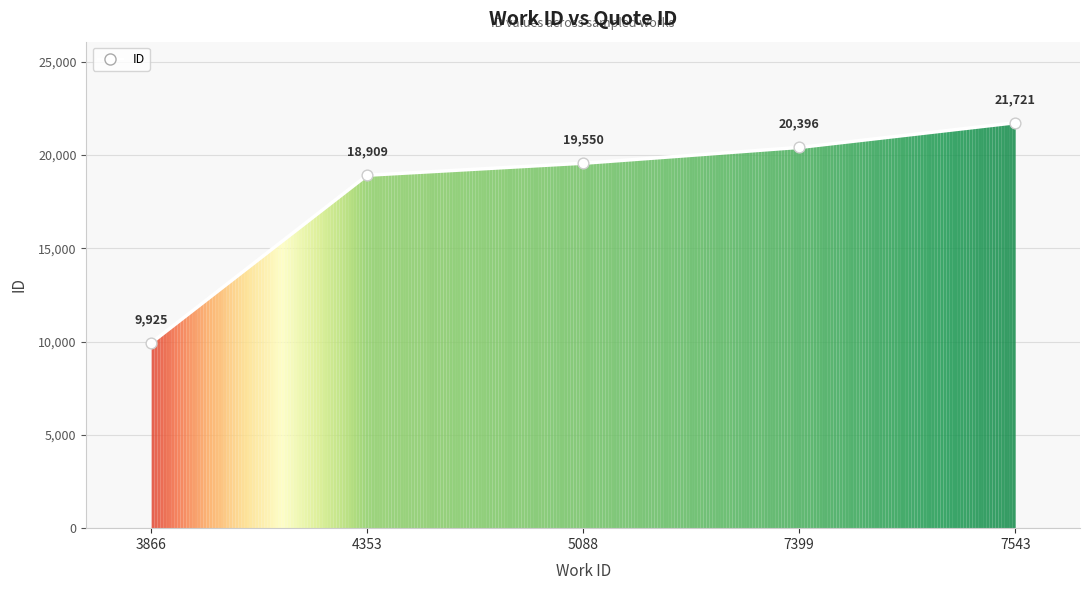

Approximately how many times larger is the value at 7399 compared to 7543?

0.9